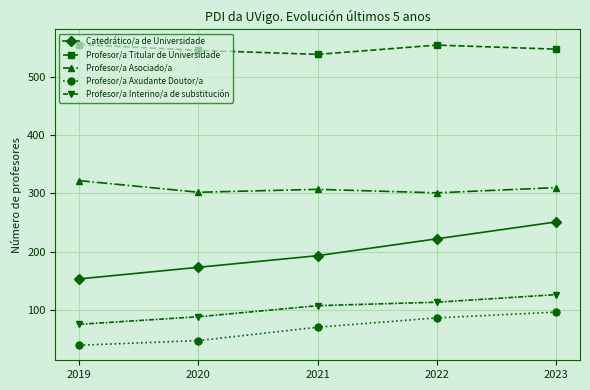

List the labels in order of Catedrático/a de Universidade value, largest first.

2023, 2022, 2021, 2020, 2019